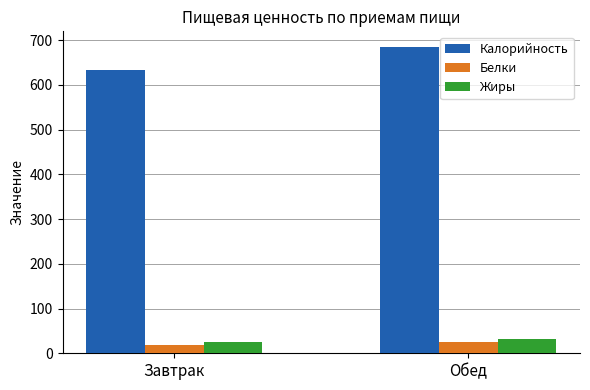

How many distinct data groups are displayed?

3